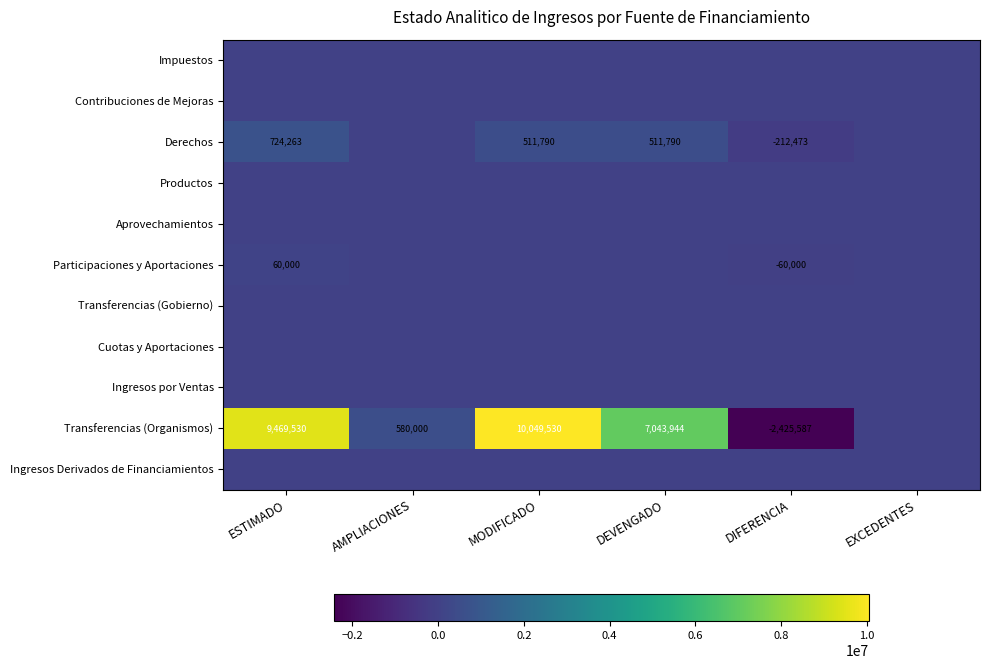

Which series changed the most between MODIFICADO and DIFERENCIA?

Transferencias (Organismos)